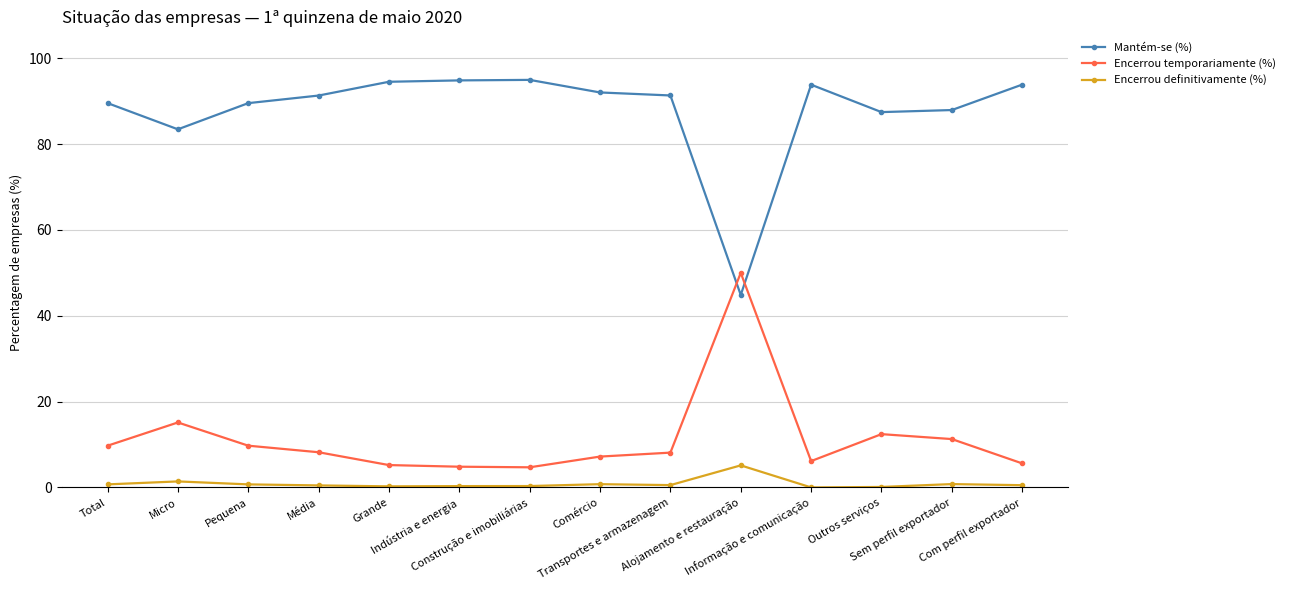

What are all the series names shown in the legend?

Mantém-se (%), Encerrou temporariamente (%), Encerrou definitivamente (%)